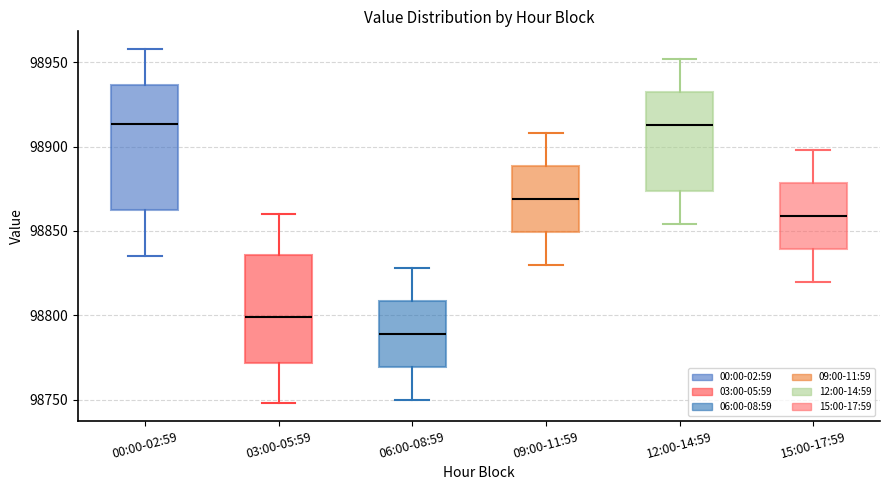

Reading left to right, read every box against the y-axis: the position of its median line, the range the box covers, and the ends of its whiskers. The values are not printed on the chart, so give them approximately, as read against the axis.

00:00-02:59: median 98915, box 98865 to 98935, whiskers 98835 to 98960
03:00-05:59: median 98800, box 98770 to 98835, whiskers 98750 to 98860
06:00-08:59: median 98790, box 98770 to 98810, whiskers 98750 to 98830
09:00-11:59: median 98870, box 98850 to 98890, whiskers 98830 to 98910
12:00-14:59: median 98915, box 98875 to 98935, whiskers 98855 to 98950
15:00-17:59: median 98860, box 98840 to 98880, whiskers 98820 to 98900